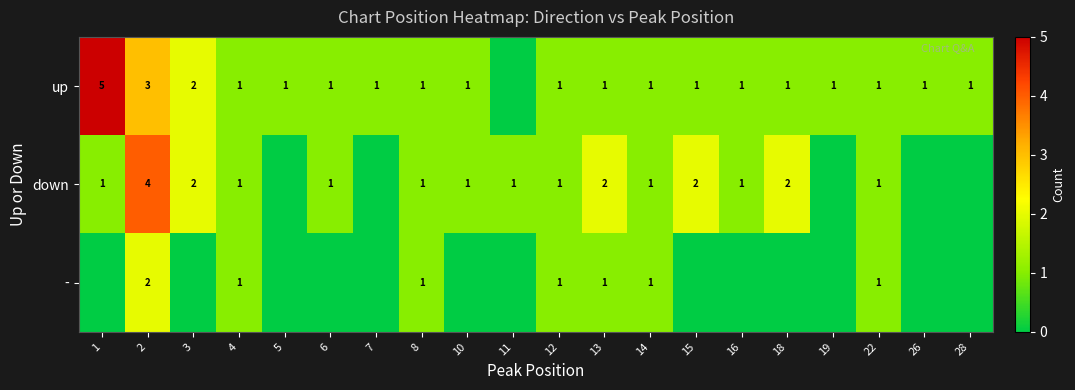

The value of down at 18 is 2. True or false?

True